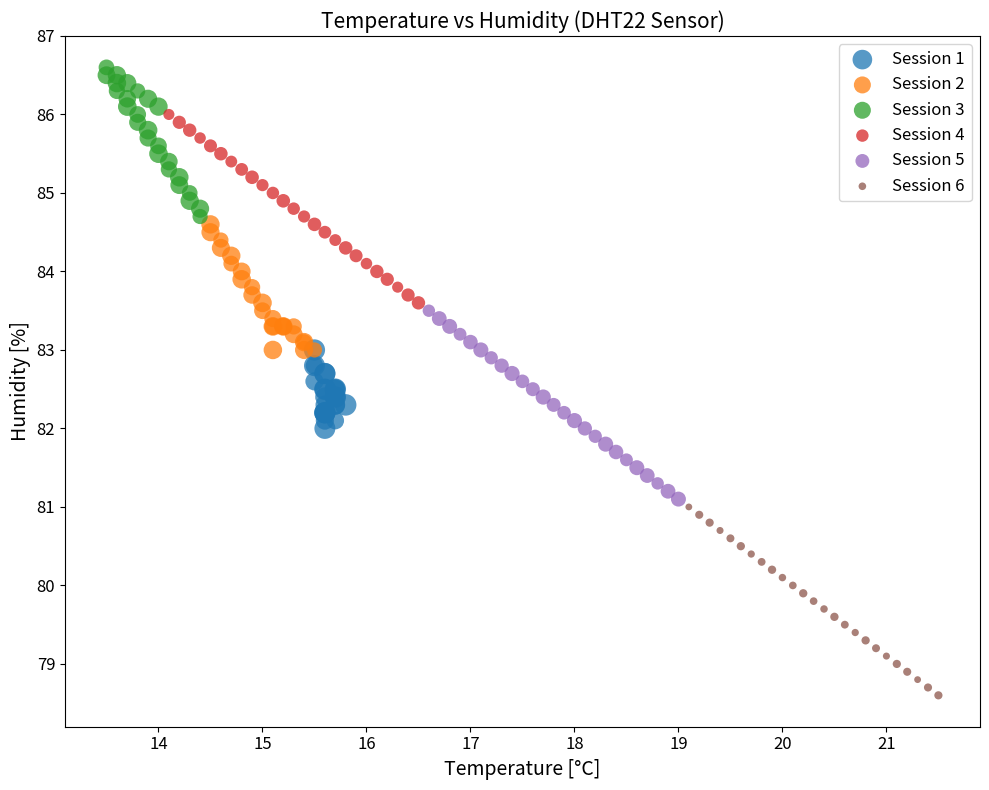

Which series contains the lowest Y value?

Session 6